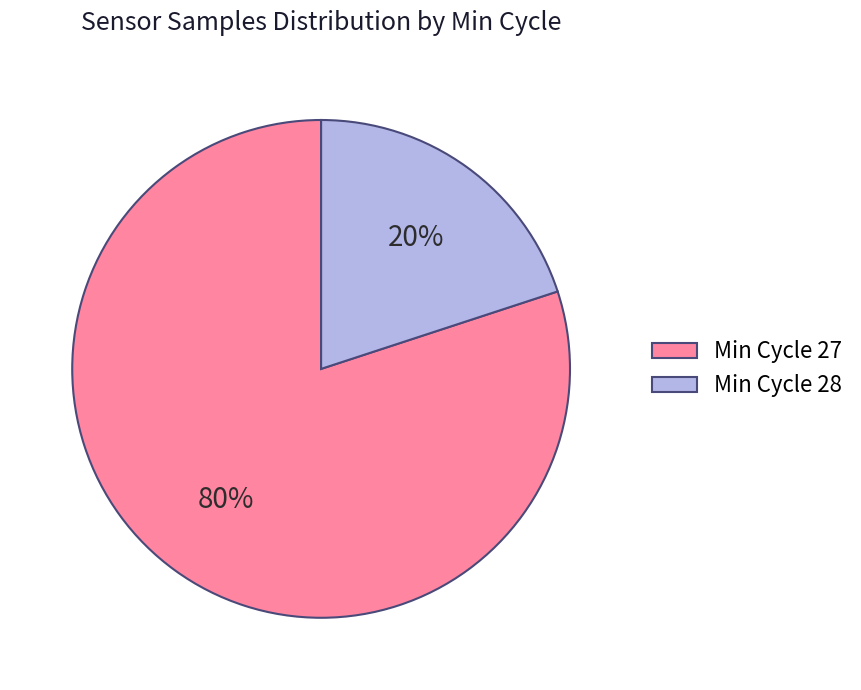

What percentage is the Min Cycle 28 slice, to the nearest percent?

20%